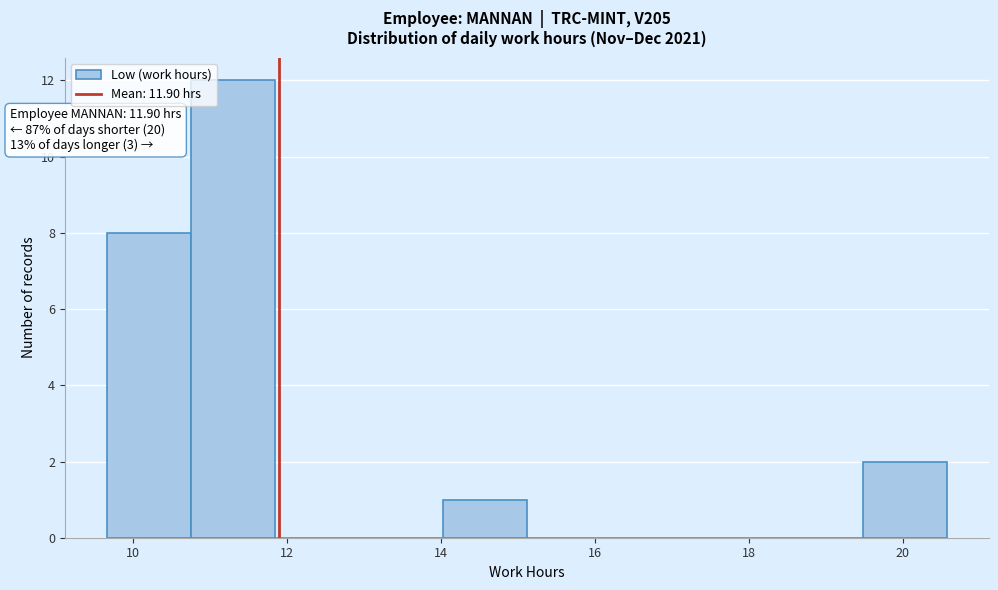

Over which range of the x-axis is the bar tallest?

10.8 to 11.8